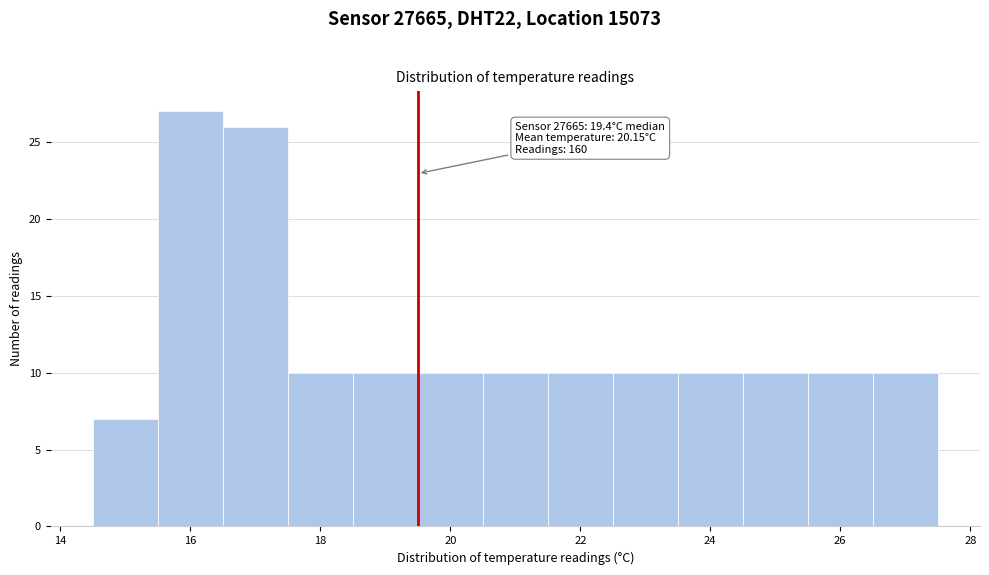

Which range on the x-axis has the tallest bar?

15.5 to 16.5